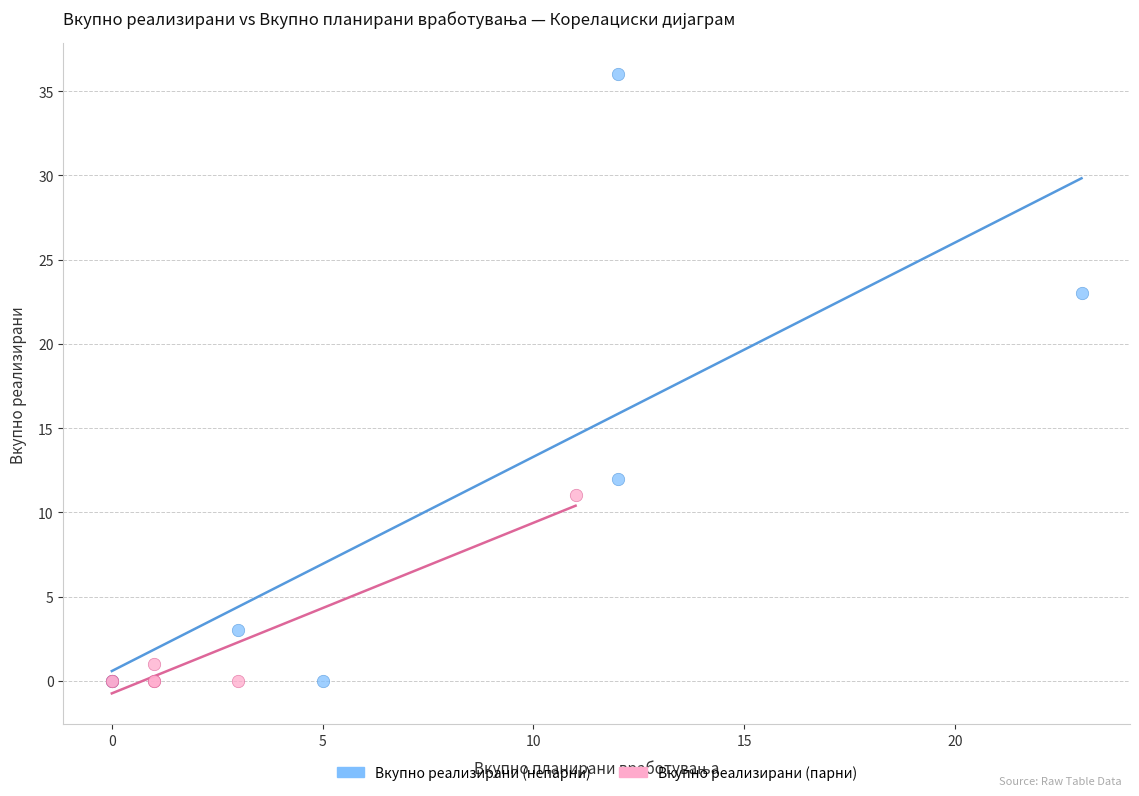

What are all the series names shown in the legend?

Вкупно реализирани (непарни), Вкупно реализирани (парни)